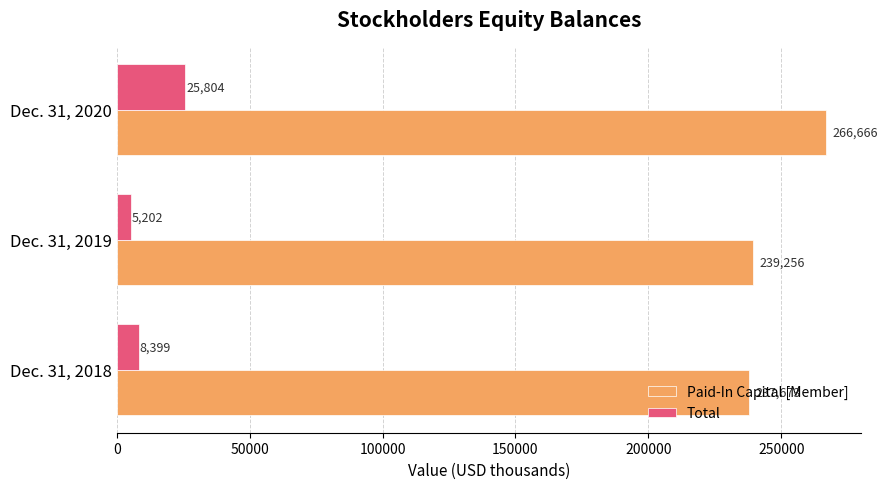

How many data points in Total are less than 8399?

1